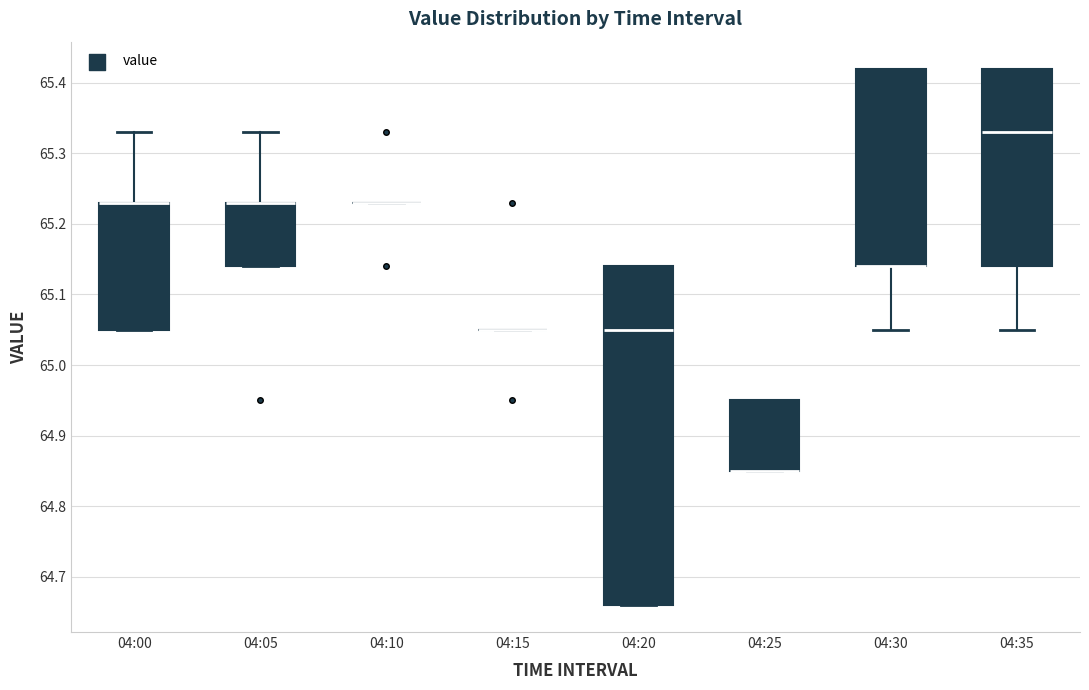

Reading left to right, transcribe this box plot: for each box, give where its median line is, the range the box spans, and where its two whiskers end, as read against the y-axis. The values are not printed on the chart, so give them approximately, as read against the axis.

04:00: median 65.23 (drawn on the box's upper edge), box 65.05 to 65.23, whiskers 65.05 to 65.33
04:05: median 65.23 (drawn on the box's upper edge), box 65.14 to 65.23, whiskers 65.14 to 65.33
04:10: box collapsed to a line at 65.23, whiskers 65.23 to 65.23
04:15: box collapsed to a line at 65.05, whiskers 65.05 to 65.05
04:20: median 65.05, box 64.66 to 65.14, whiskers 64.66 to 65.14
04:25: median 64.85 (drawn on the box's lower edge), box 64.85 to 64.95, whiskers 64.85 to 64.95
04:30: median 65.14 (drawn on the box's lower edge), box 65.14 to 65.42, whiskers 65.05 to 65.42
04:35: median 65.33, box 65.14 to 65.42, whiskers 65.05 to 65.42